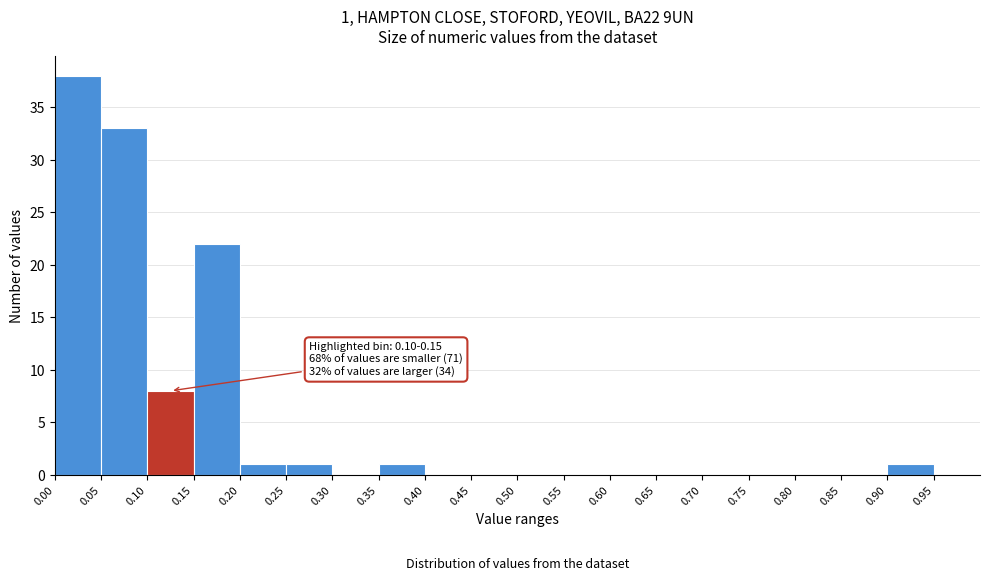

Over which range of the x-axis is the bar tallest?

0.00 to 0.05